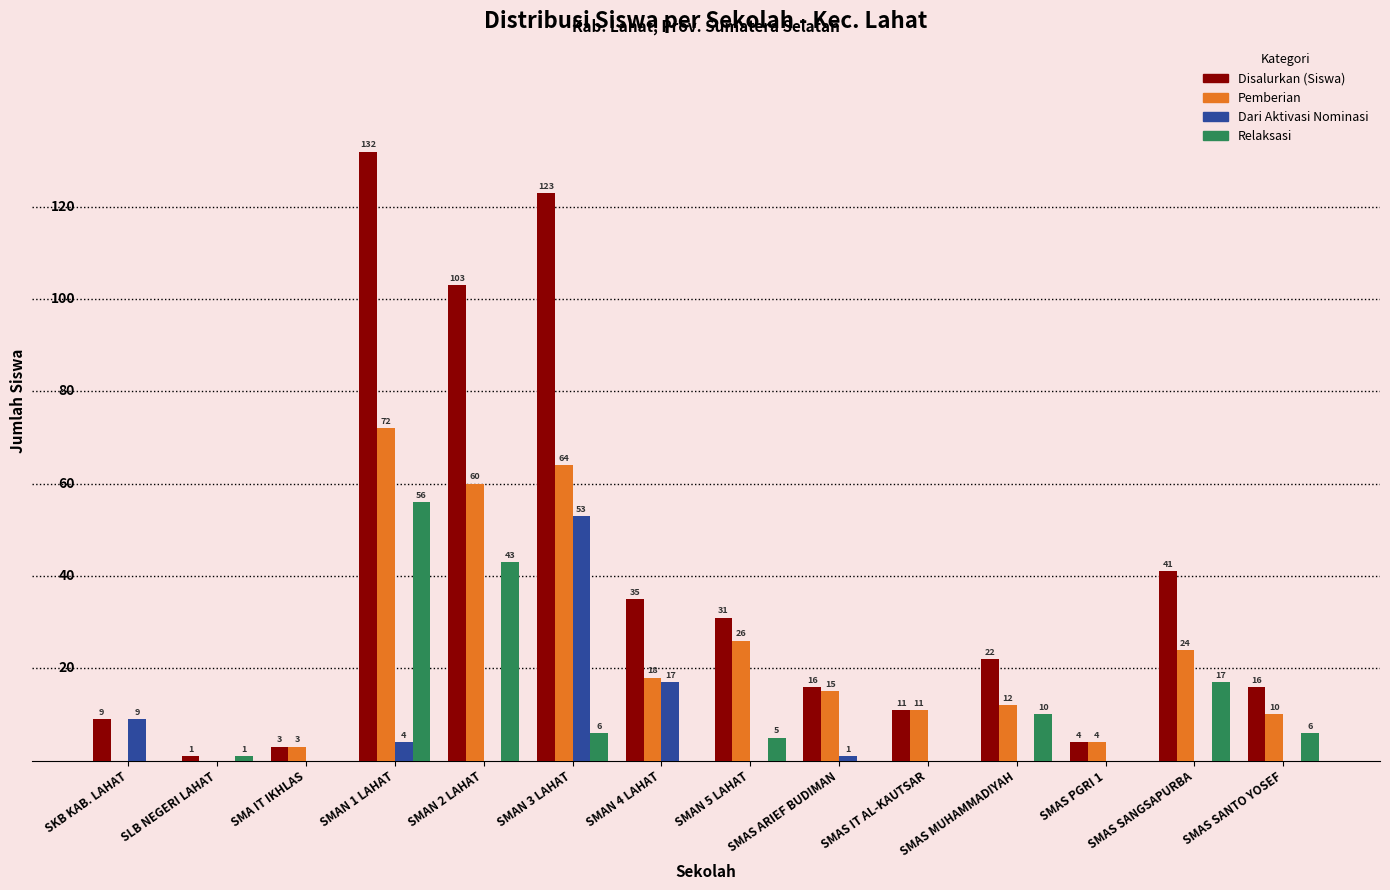

Between SMAN 4 LAHAT and SMAS ARIEF BUDIMAN, which series saw the biggest shift?

Disalurkan (Siswa)